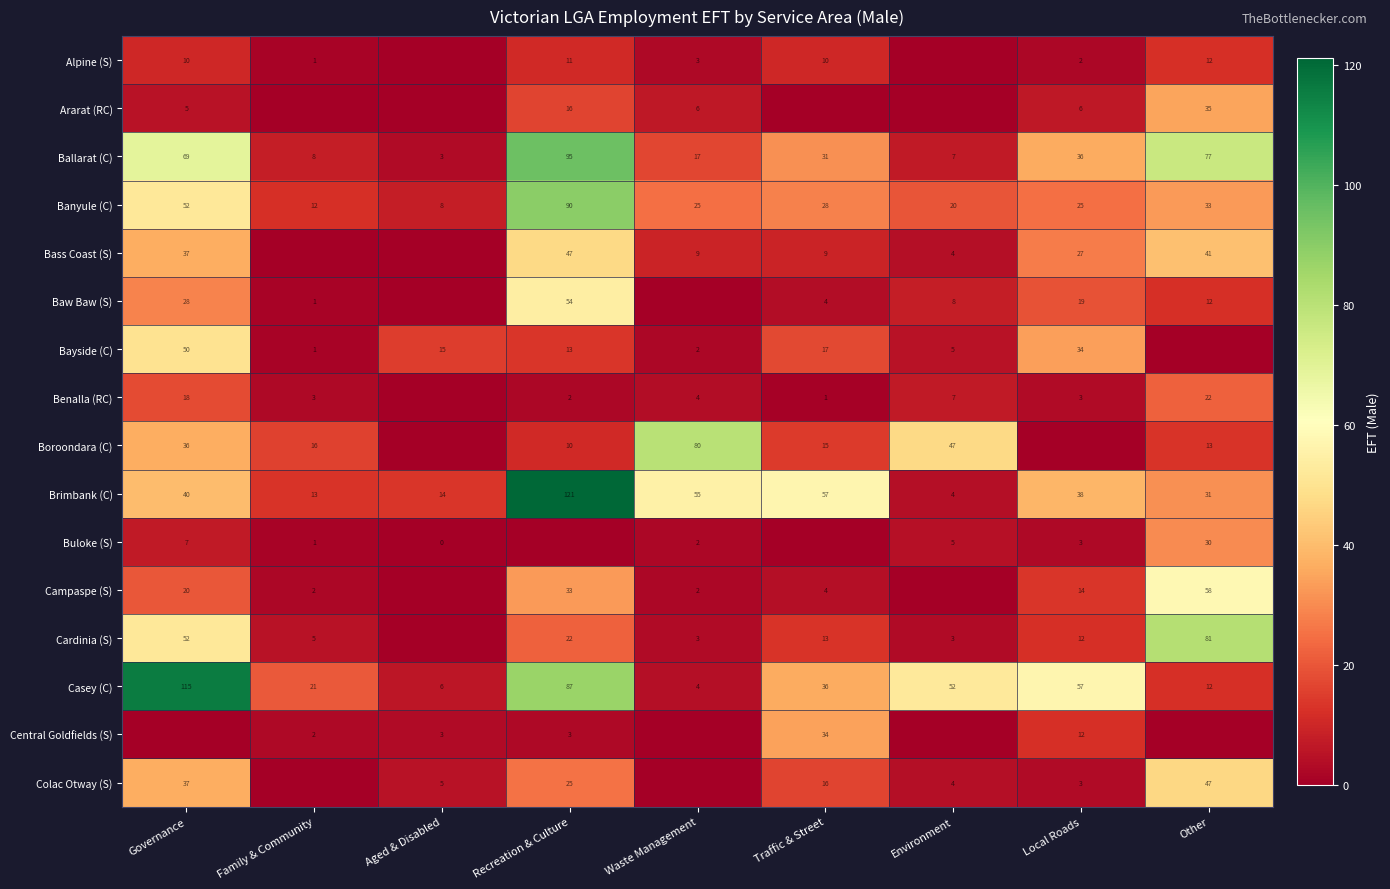

The value of Cardinia (S) at Governance is 76.5. True or false?

False